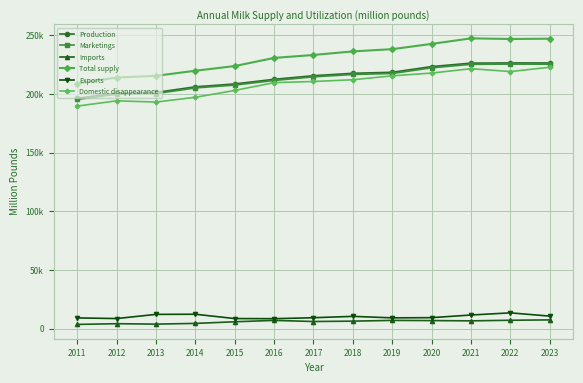

Which series has the largest total across all categories?

Total supply